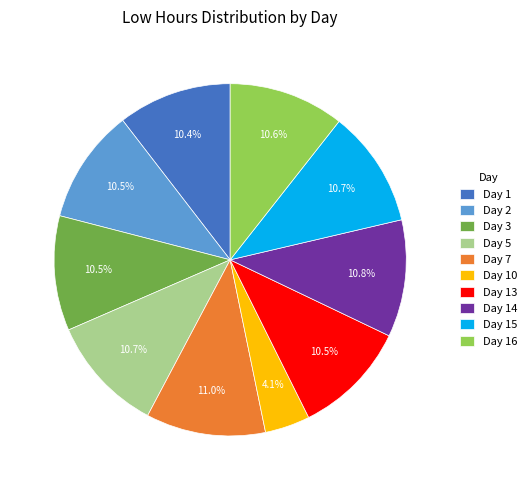

Approximately how many times larger is the value at Day 3 compared to Day 10?

2.6